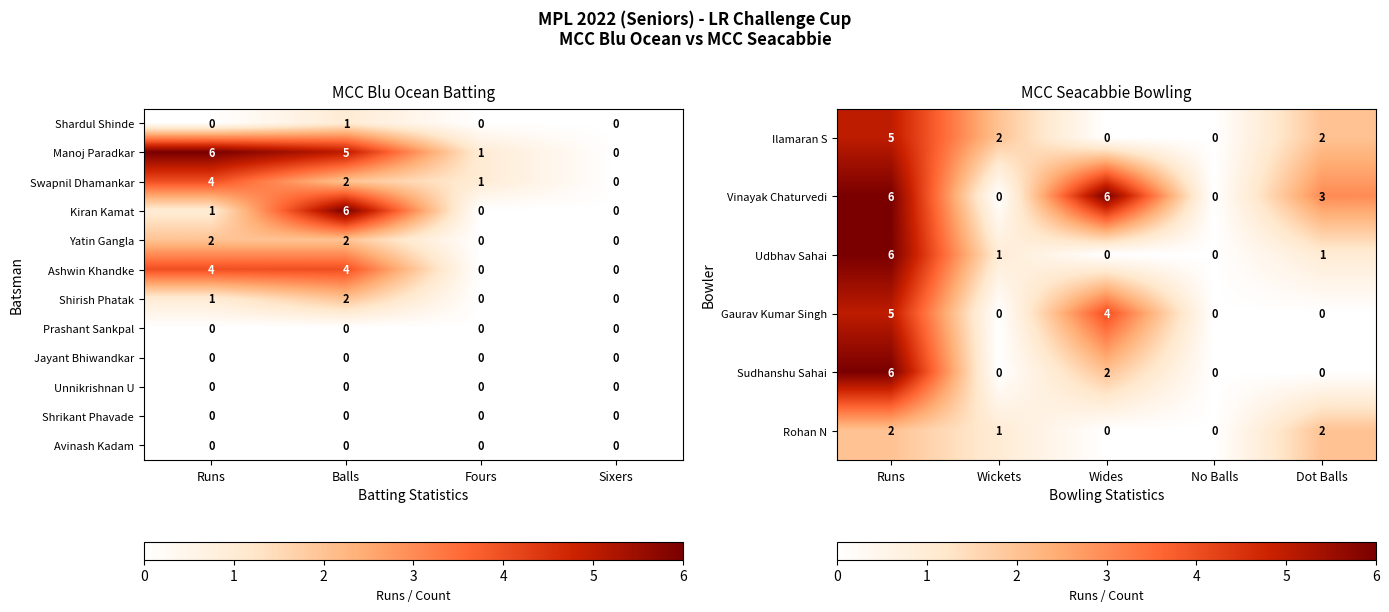

What is the sum of the Shirish Phatak values at Runs and Sixers?

1